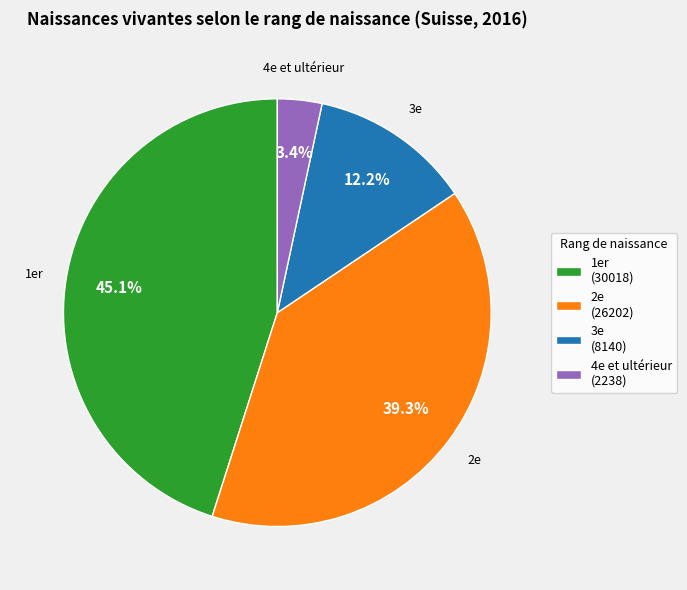

To the nearest percent, what is the difference between the largest and smallest slice percentages?

42%